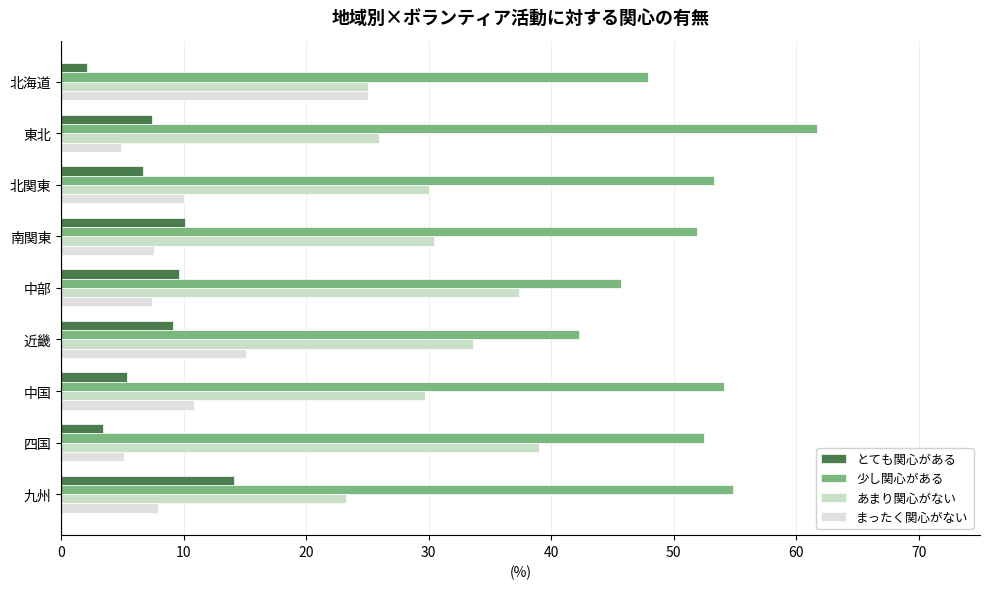

How many distinct data groups are displayed?

4